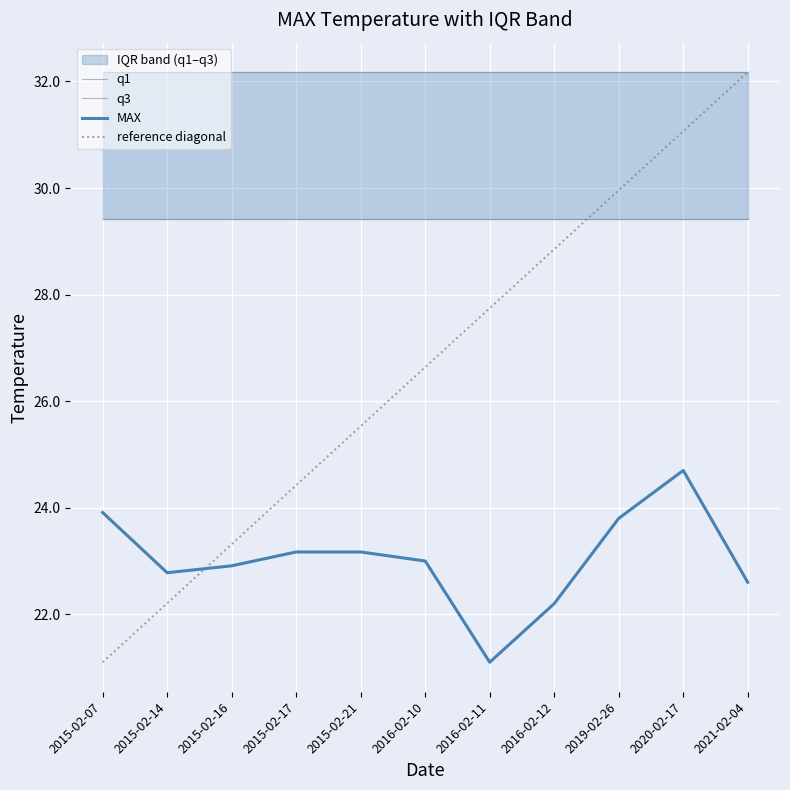

What is the sum of all q3 values?

353.9